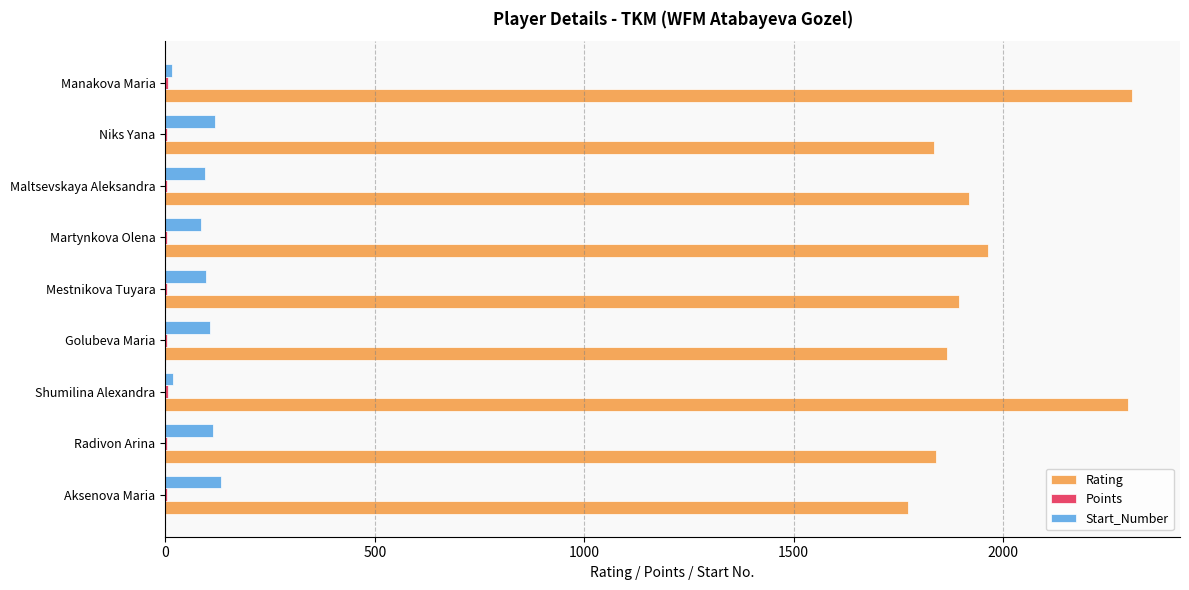

Between Aksenova Maria and Shumilina Alexandra, which series saw the biggest shift?

Rating